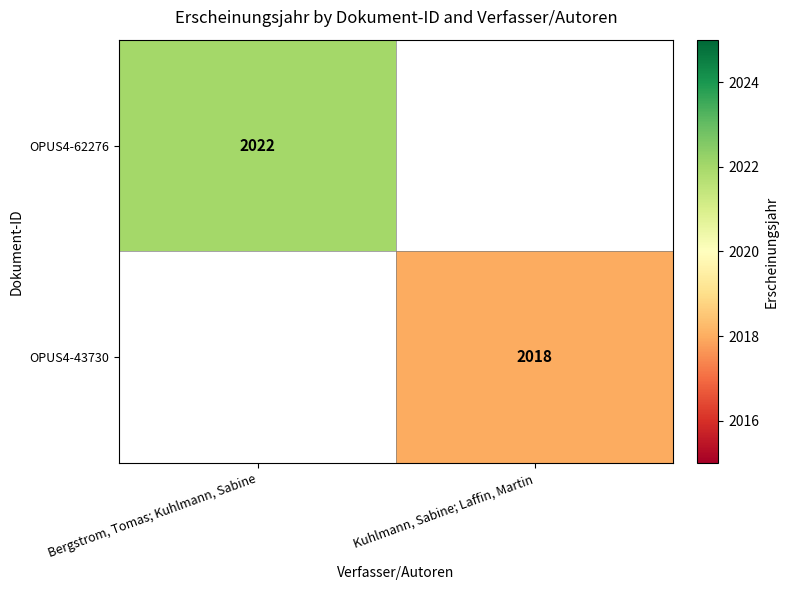

The OPUS4-62276 series shows 3576 at Bergstrom, Tomas; Kuhlmann, Sabine. True or false?

False